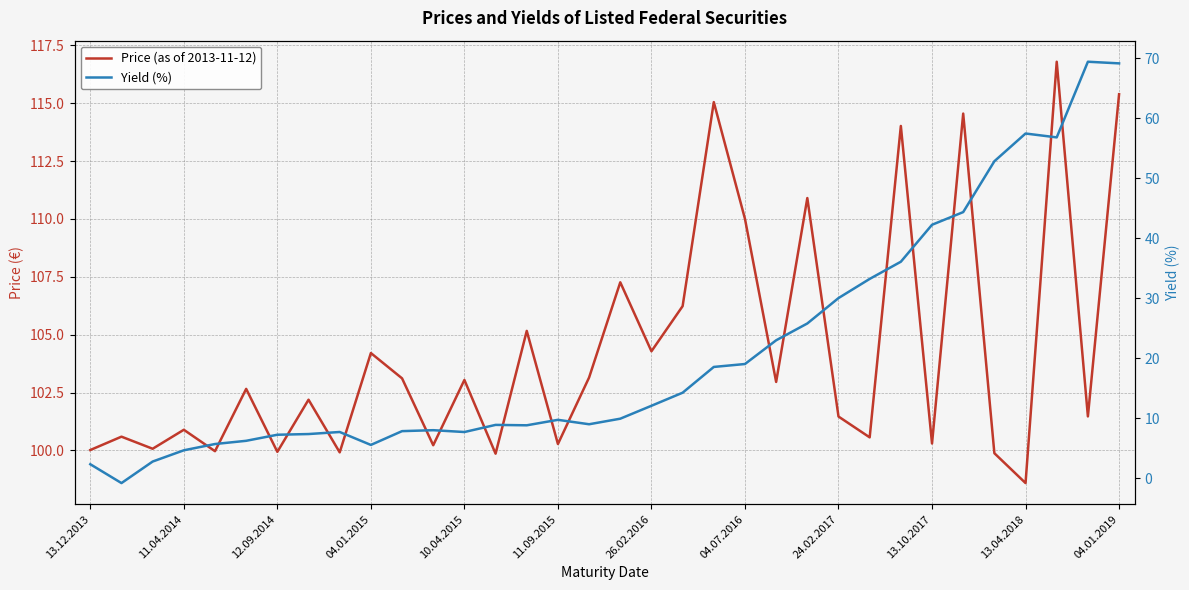

True or false: Price (as of 2013-11-12) and Yield (%) cross at least once.

False